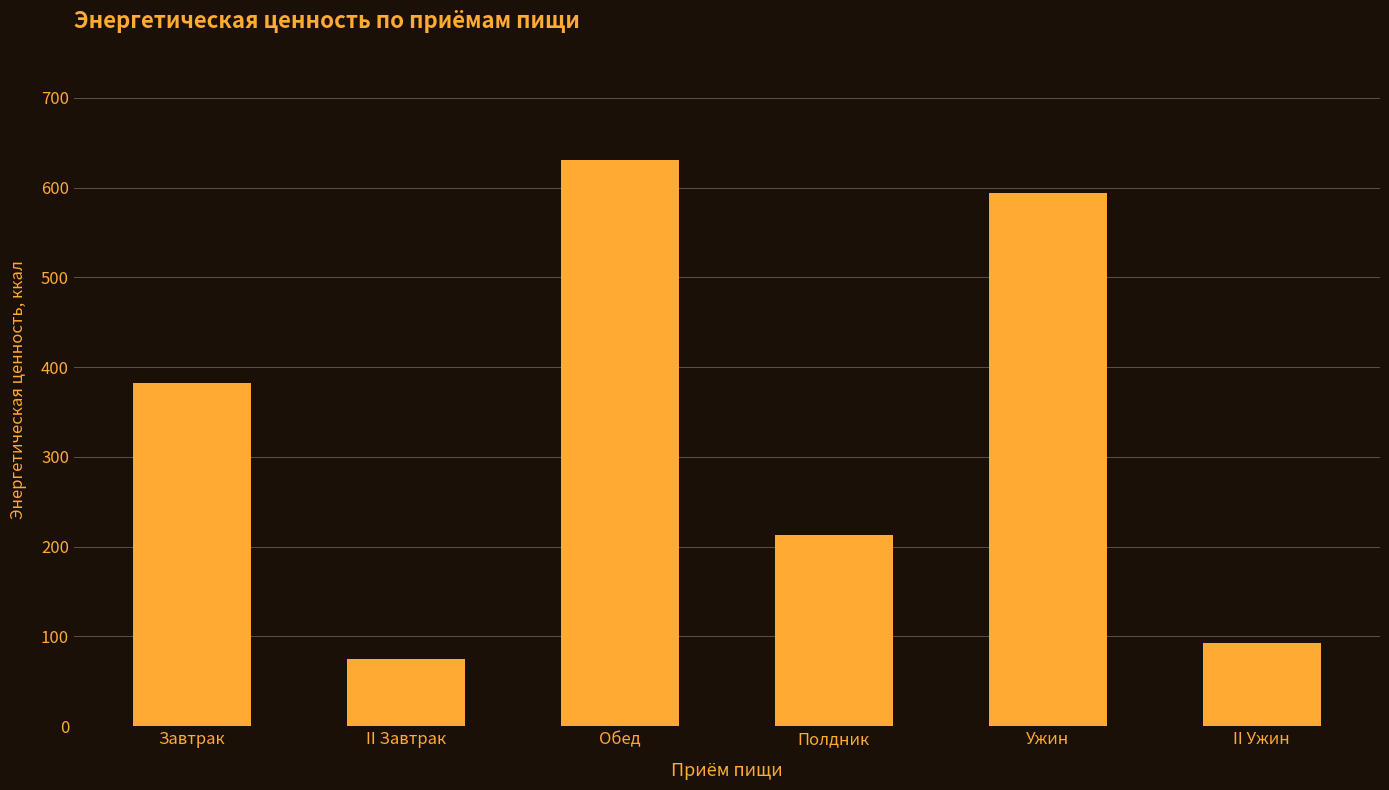

Rank the categories by value from lowest to highest.

II Завтрак, II Ужин, Полдник, Завтрак, Ужин, Обед